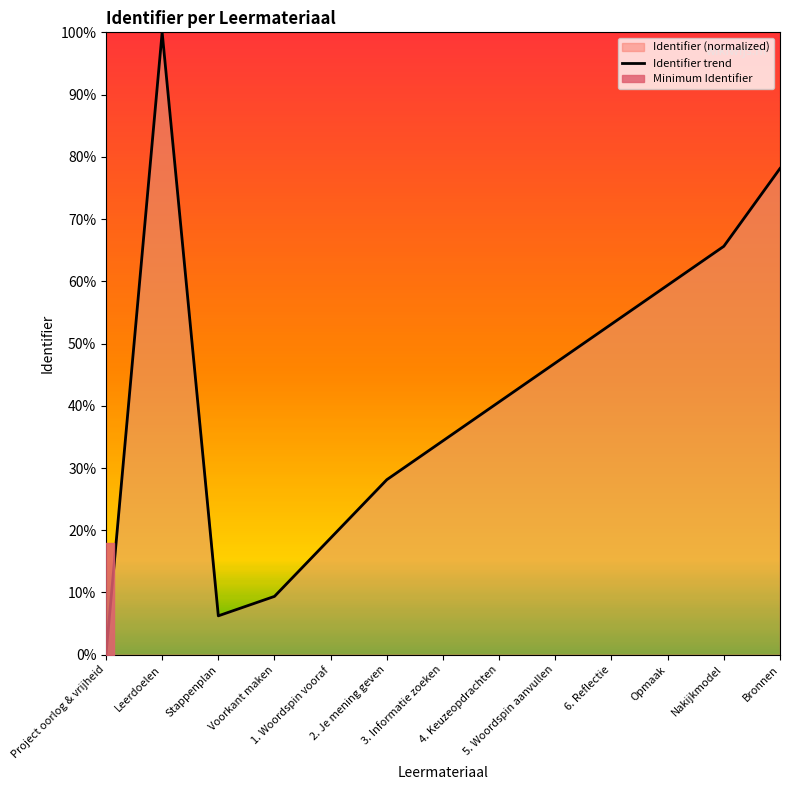

What is the value of the 13th point from the left?

78.1